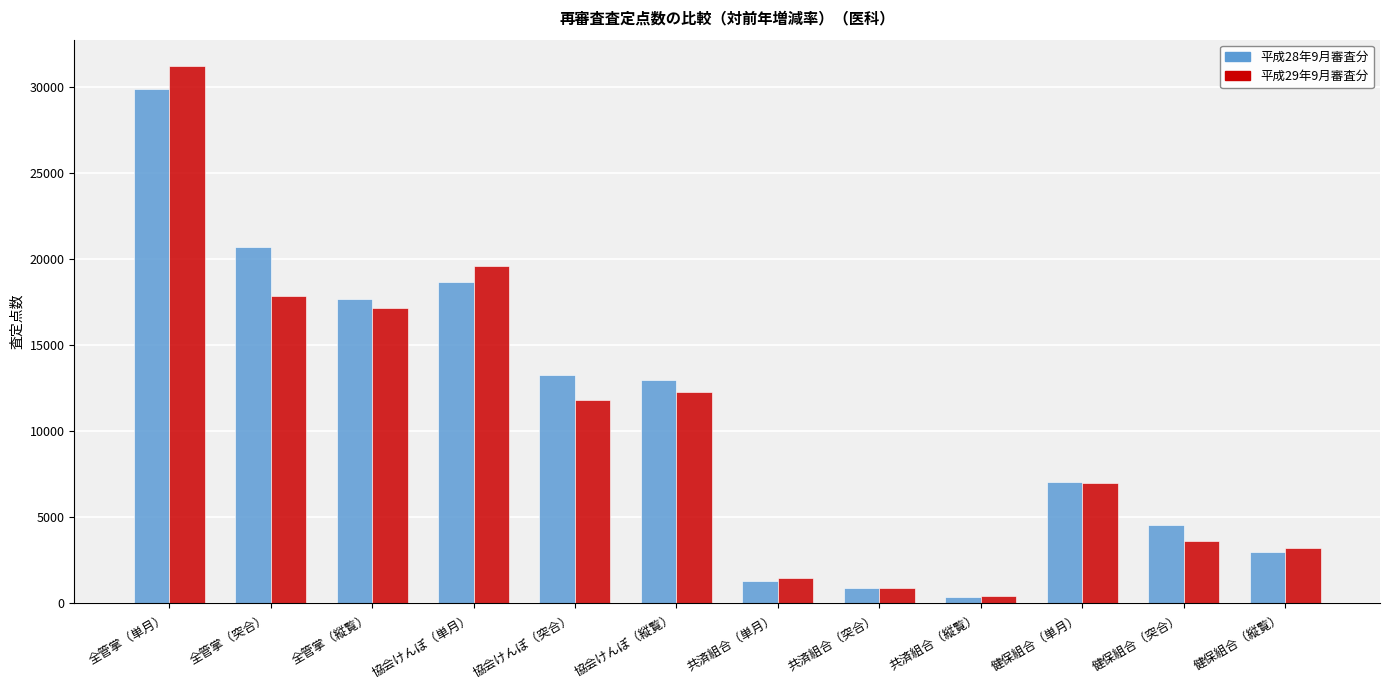

Between 全管掌（突合） and 健保組合（単月）, which series saw the biggest shift?

平成28年9月審査分